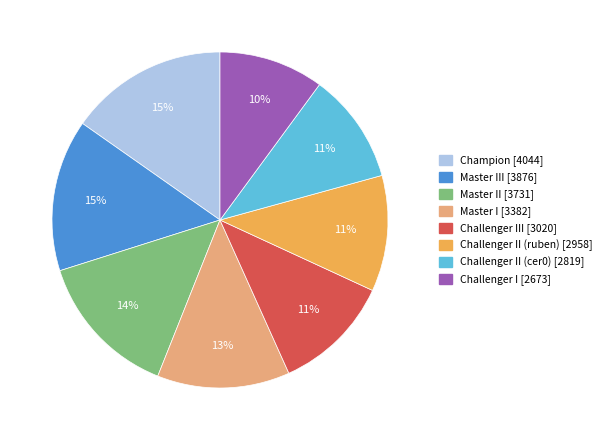

To the nearest percent, what is the average slice percentage?

12%